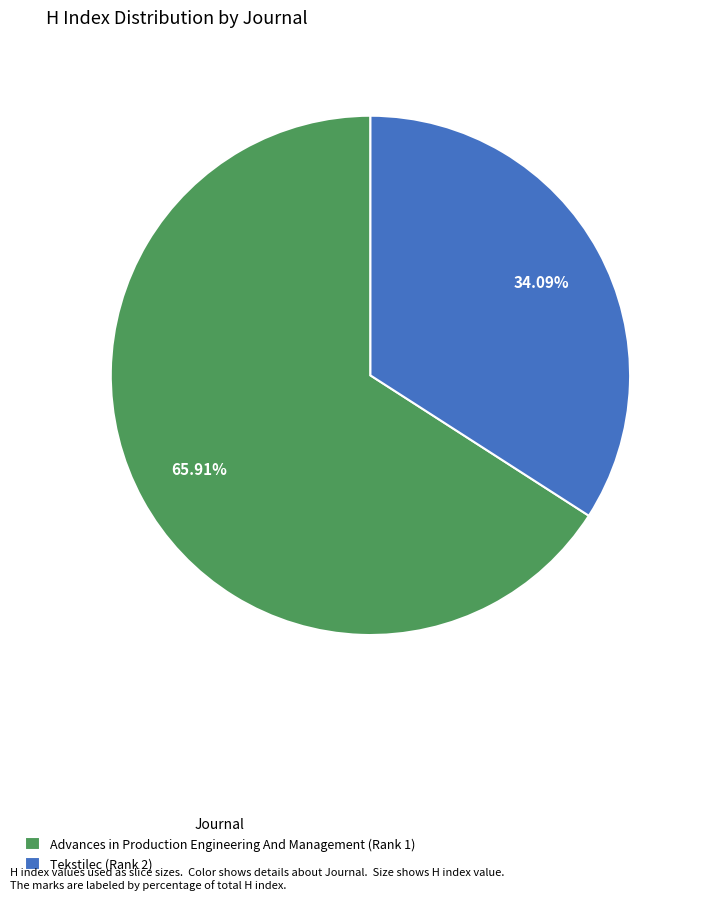

Is it true that Advances in Production Engineering And Management (Rank 1) is 60% of the pie?

False